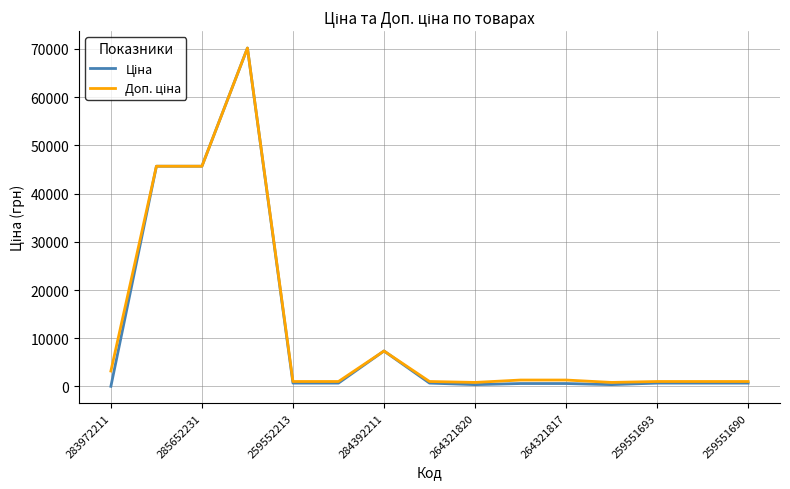

What is the minimum value for Доп. ціна?

840.0